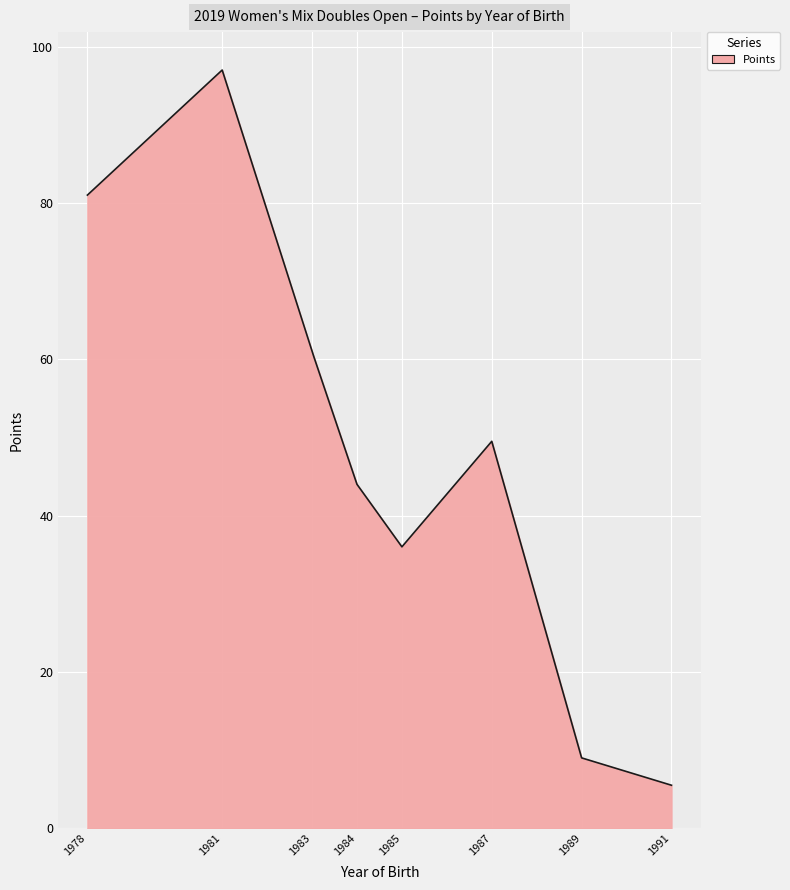

What is the maximum value shown in the chart?

97.0